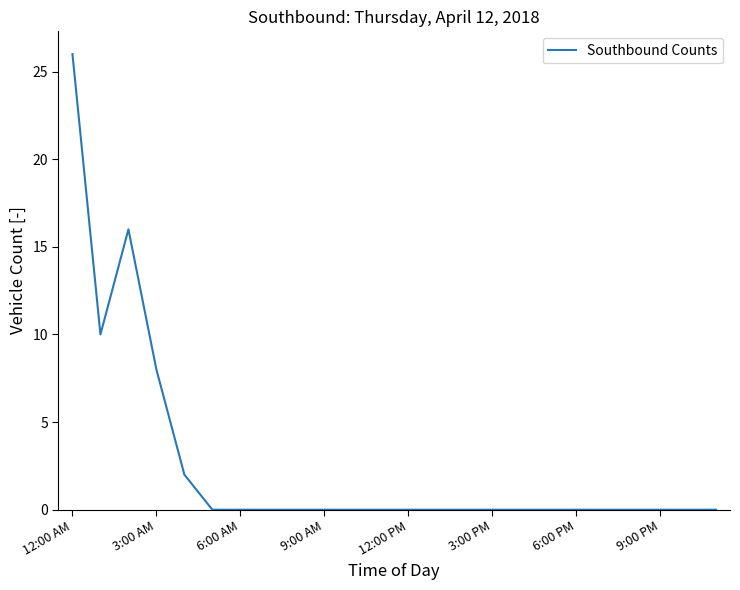

What is the greatest value displayed?

26